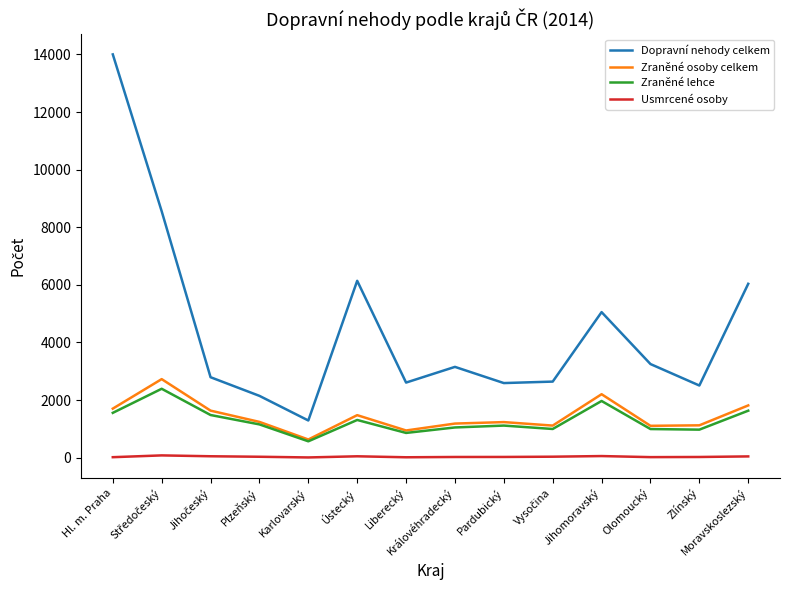

True or false: Zraněné lehce and Usmrcené osoby cross at least once.

False